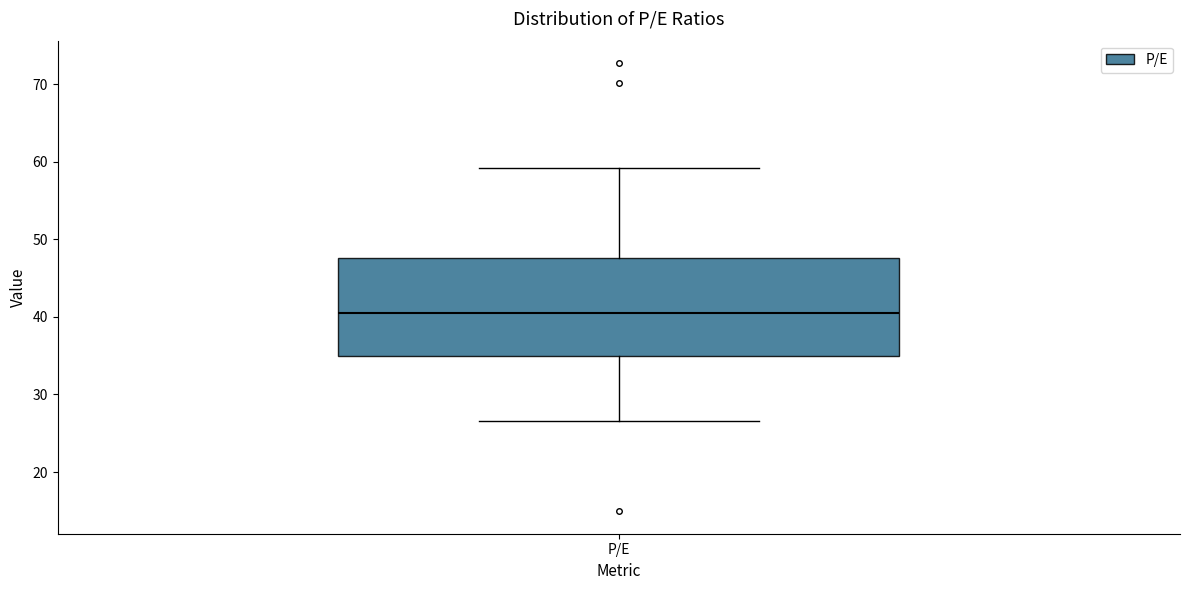

Transcribe this box plot: give where the median line is, the range the box spans, and where the two whiskers end, as read against the y-axis. The values are not printed on the chart, so give them approximately, as read against the axis.

median 40, box 35 to 48, whiskers 27 to 59